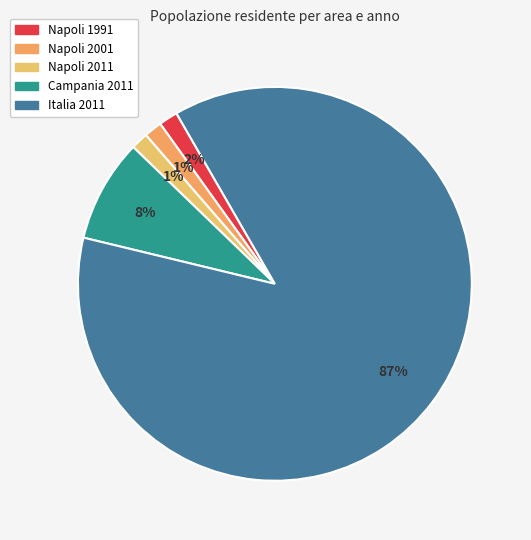

How many segments does this pie chart have?

5